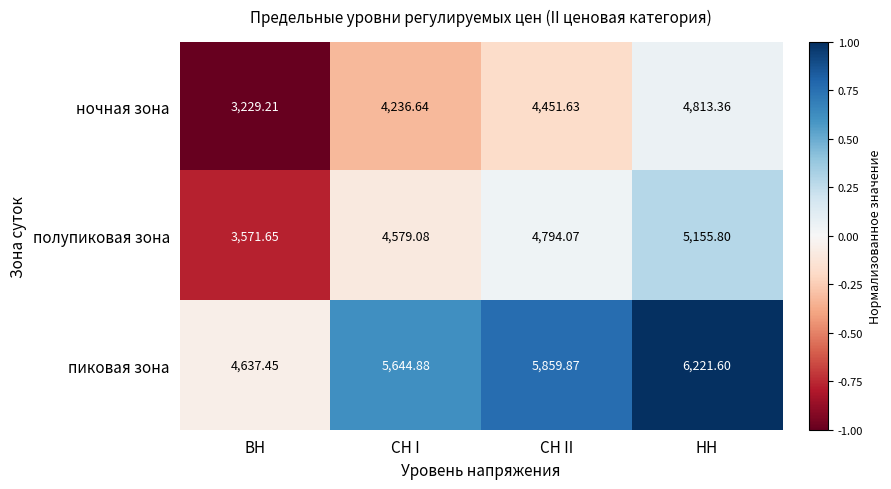

Is the value of ночная зона at ВН greater than the value of пиковая зона at ВН?

No